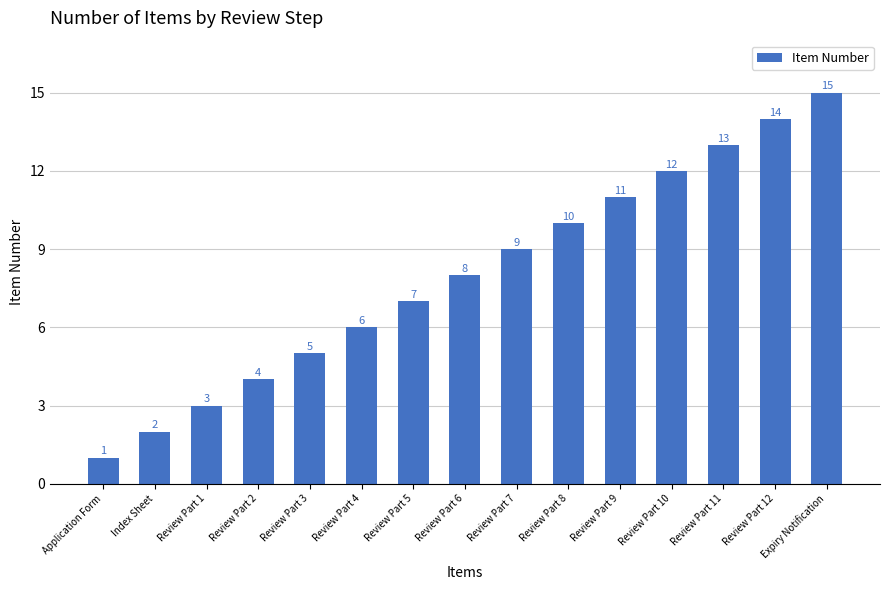

The chart shows a value of 5 at Review Part 3. True or false?

True